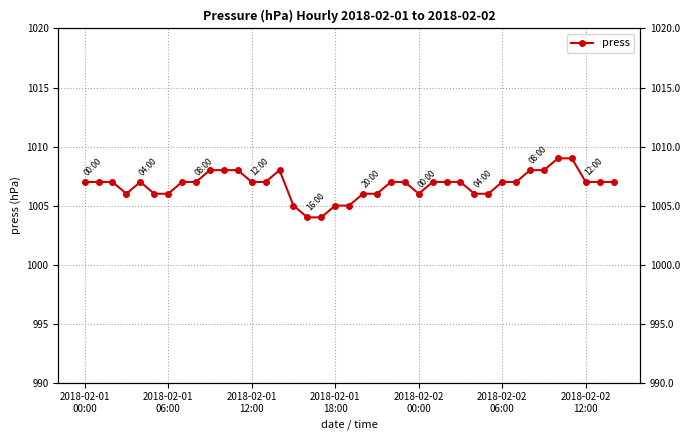

What position from the right is 14?

25